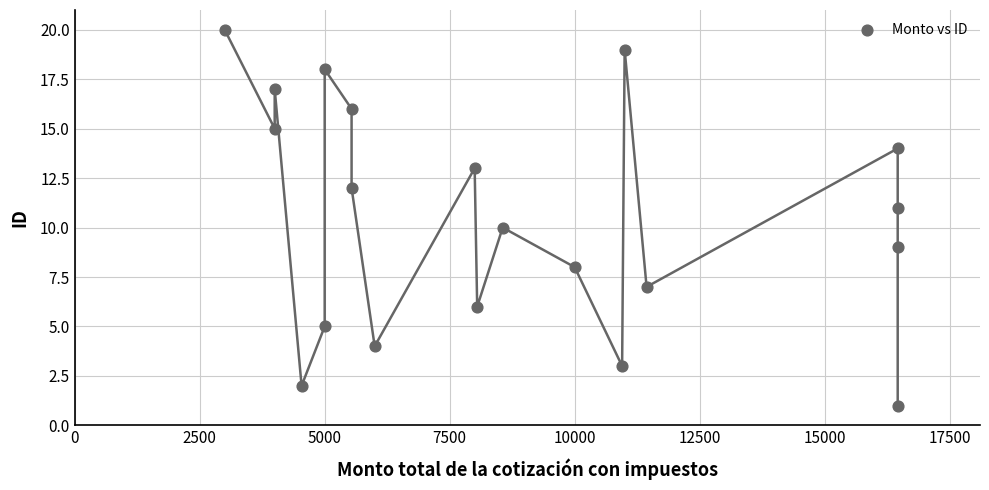

What is the range of Y values (max minus min)?

19